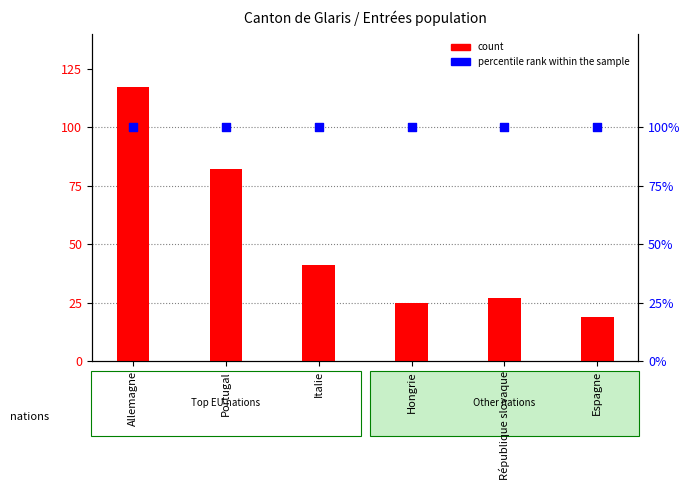

Which series has the largest Y range (max minus min)?

count